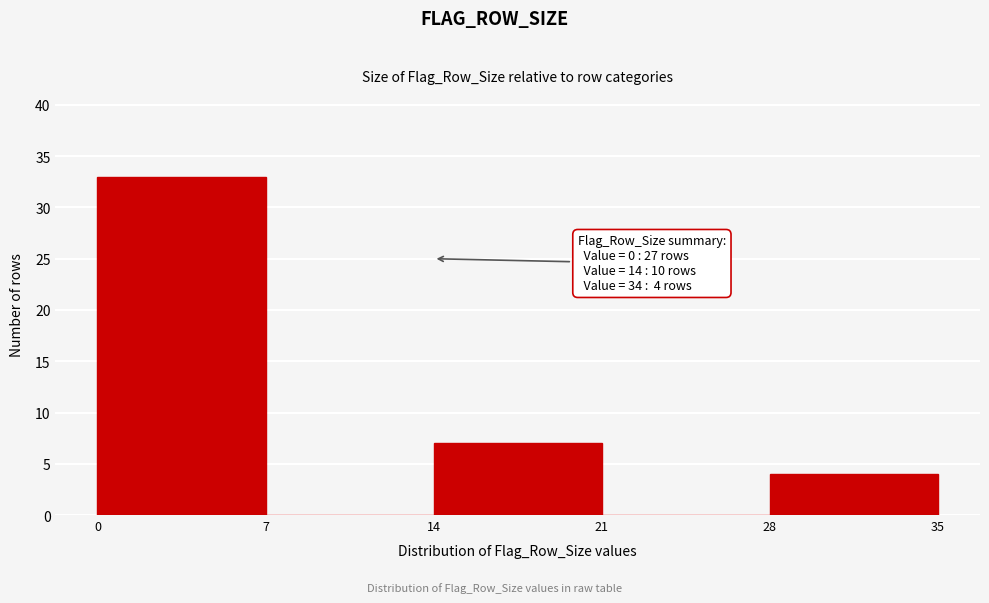

Which range on the x-axis has the tallest bar?

0 to 7